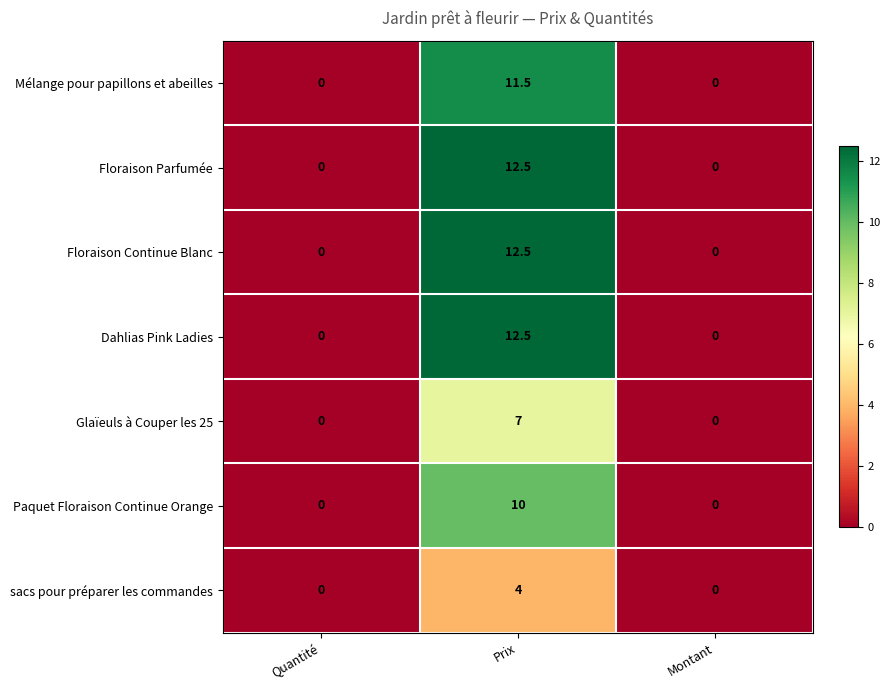

Reading left to right, what are all the values shown in this chart?

Mélange pour papillons et abeilles: 0.0	11.5	0.0
Floraison Parfumée: 0.0	12.5	0.0
Floraison Continue Blanc: 0.0	12.5	0.0
Dahlias Pink Ladies: 0.0	12.5	0.0
Glaïeuls à Couper les 25: 0.0	7.0	0.0
Paquet Floraison Continue Orange: 0.0	10.0	0.0
sacs pour préparer les commandes: 0.0	4.0	0.0